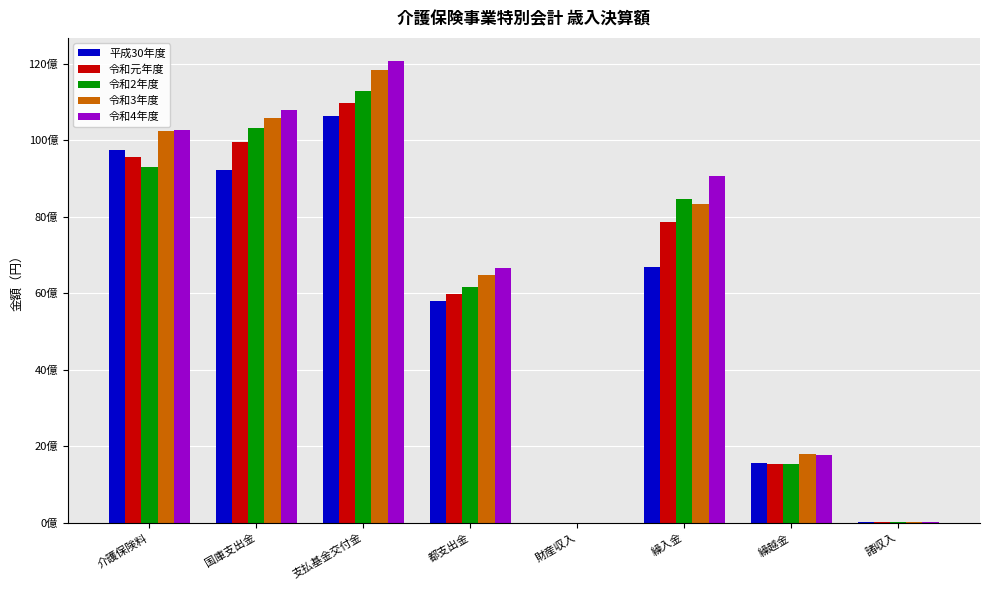

What is the total value across all series at 支払基金交付金?

56807399510